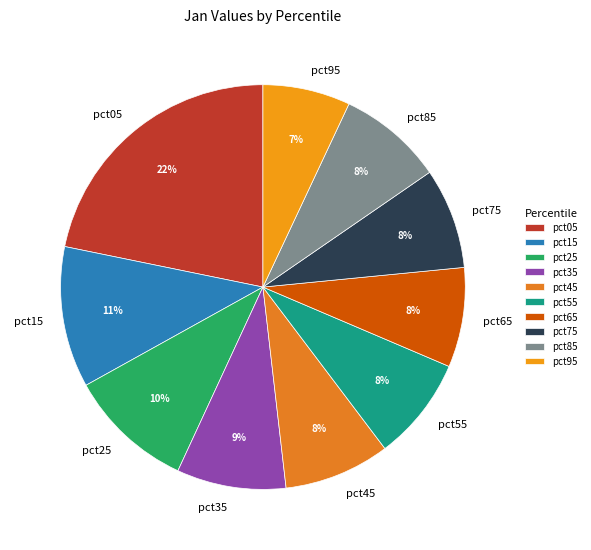

To the nearest percent, what percentage of the pie is pct35?

9%